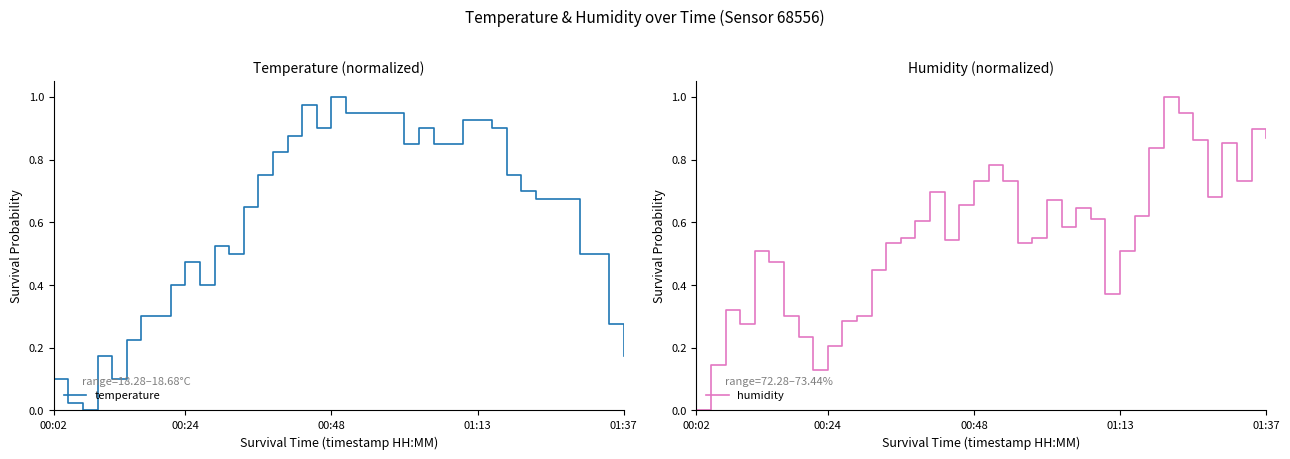

At which label is humidity closest to 0?

00:02